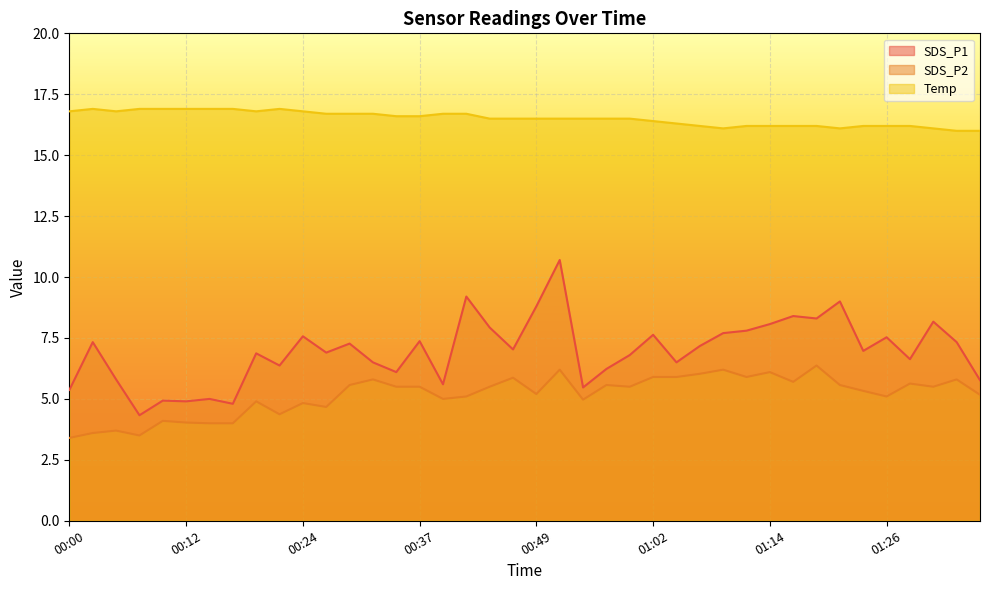

Between 01:21 and 00:19, which is larger?

01:21